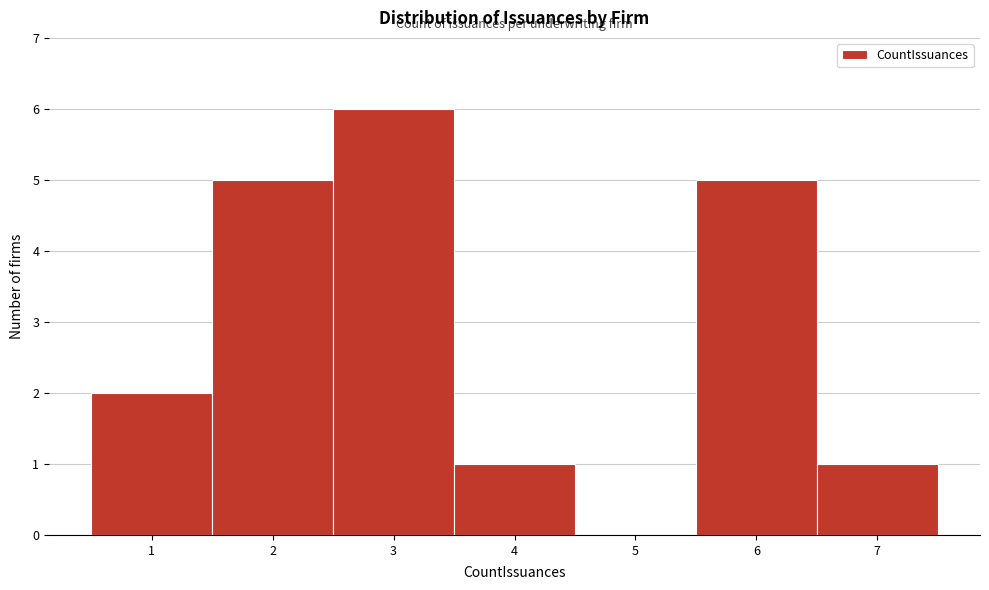

Reading left to right, list every bar in this chart as the range it spans on the x-axis followed by its height. The values are not printed on the chart, so give them approximately, as read against the axis.

0.5 to 1.5: 2
1.5 to 2.5: 5
2.5 to 3.5: 6
3.5 to 4.5: 1
4.5 to 5.5: 0
5.5 to 6.5: 5
6.5 to 7.5: 1